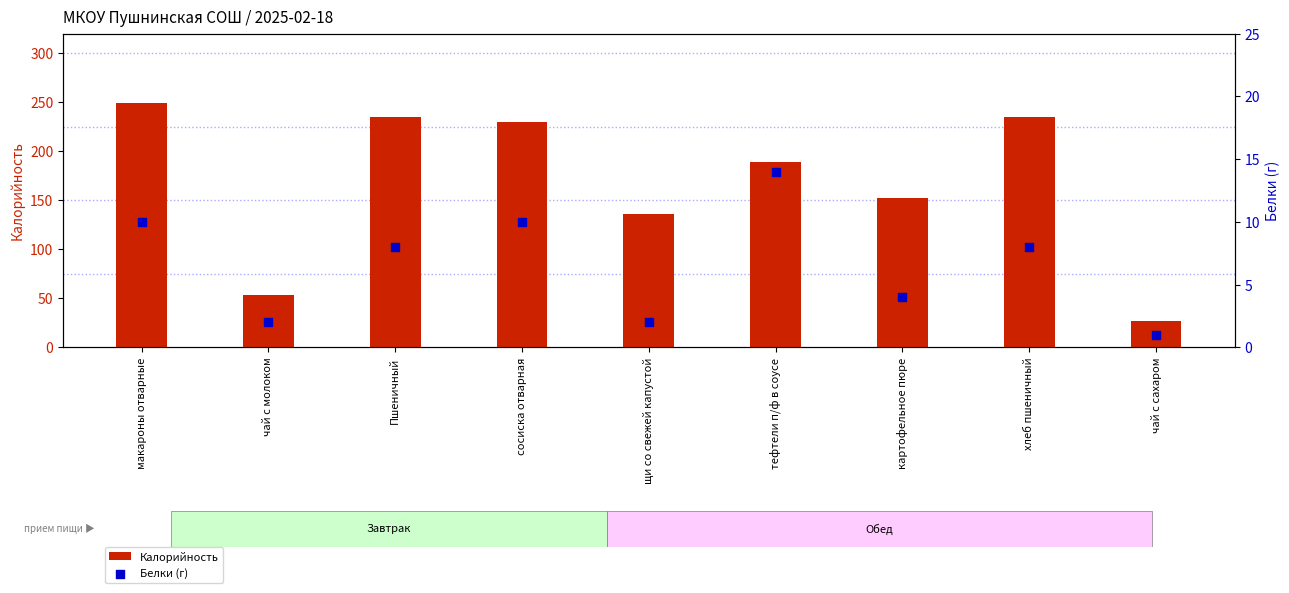

Is the value of Белки (г) at сосиска отварная greater than the value of Калорийность at щи со свежей капустой?

No